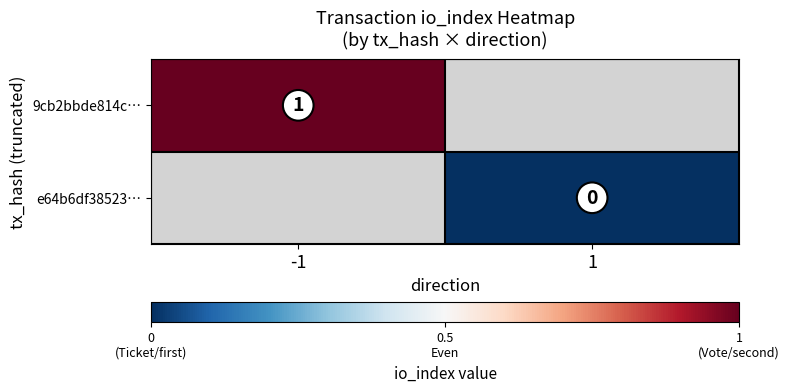

The value of 9cb2bbde814c… at -1 is 0. True or false?

False